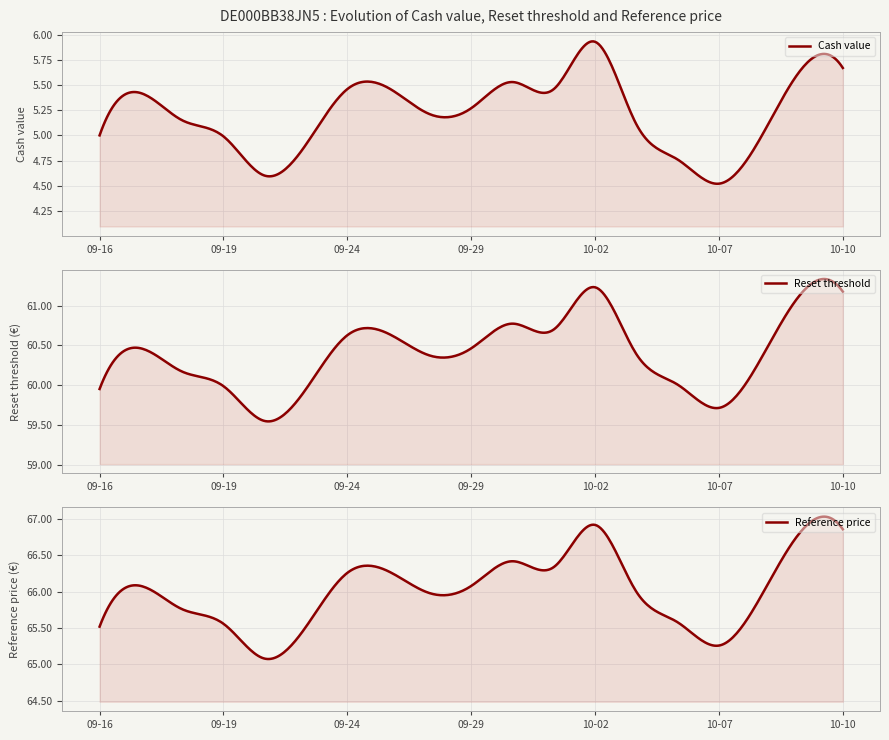

True or false: Cash value and Reference price intersect in this chart.

False